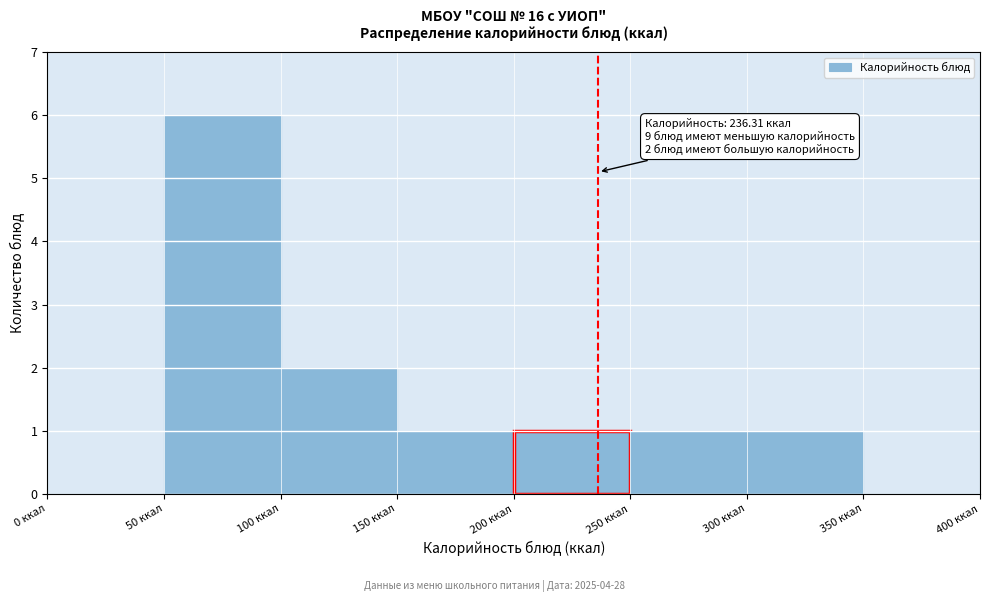

Which range on the x-axis has the tallest bar?

50 to 100